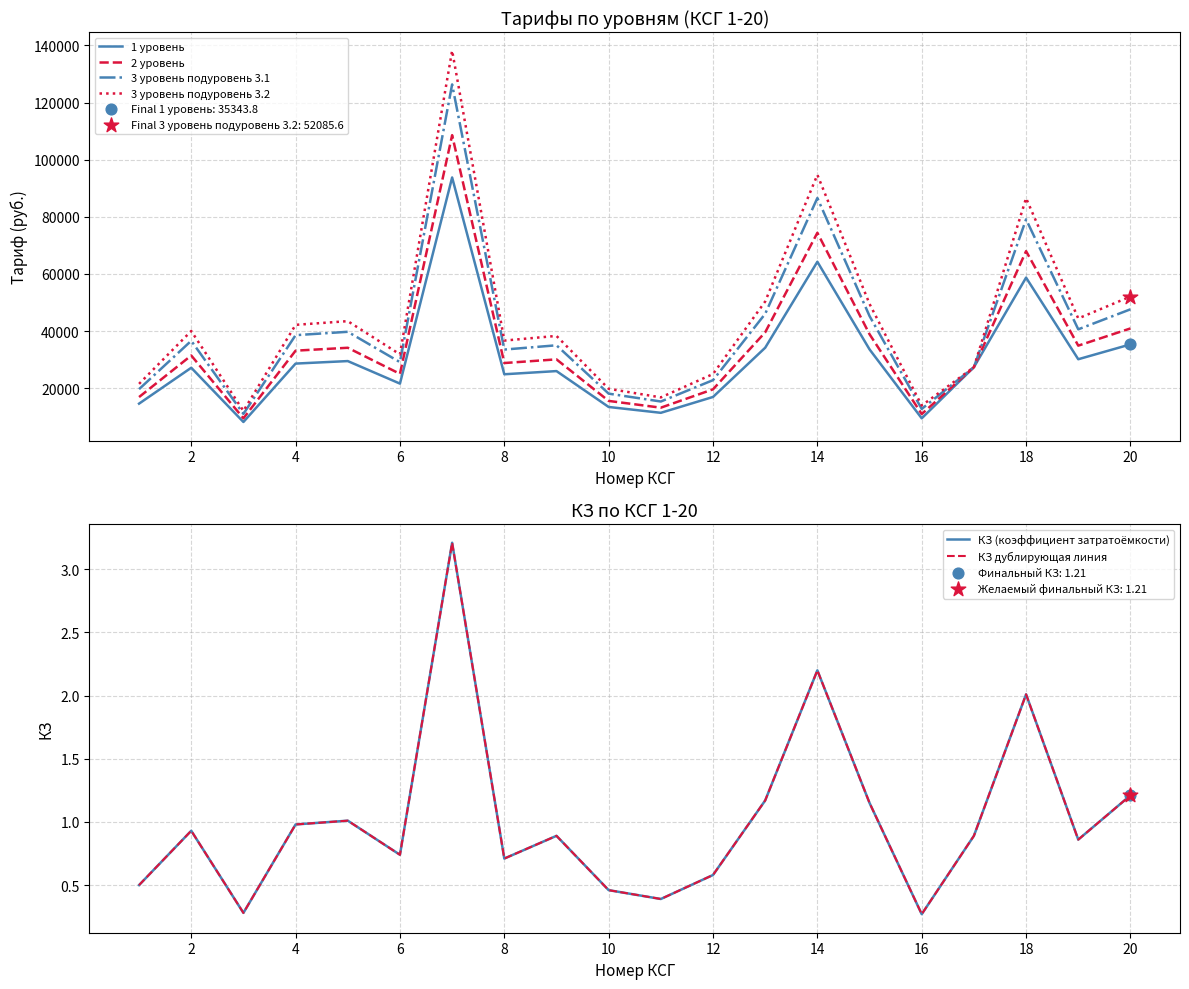

Which series reaches the minimum Y coordinate?

КЗ (коэффициент затратоёмкости)